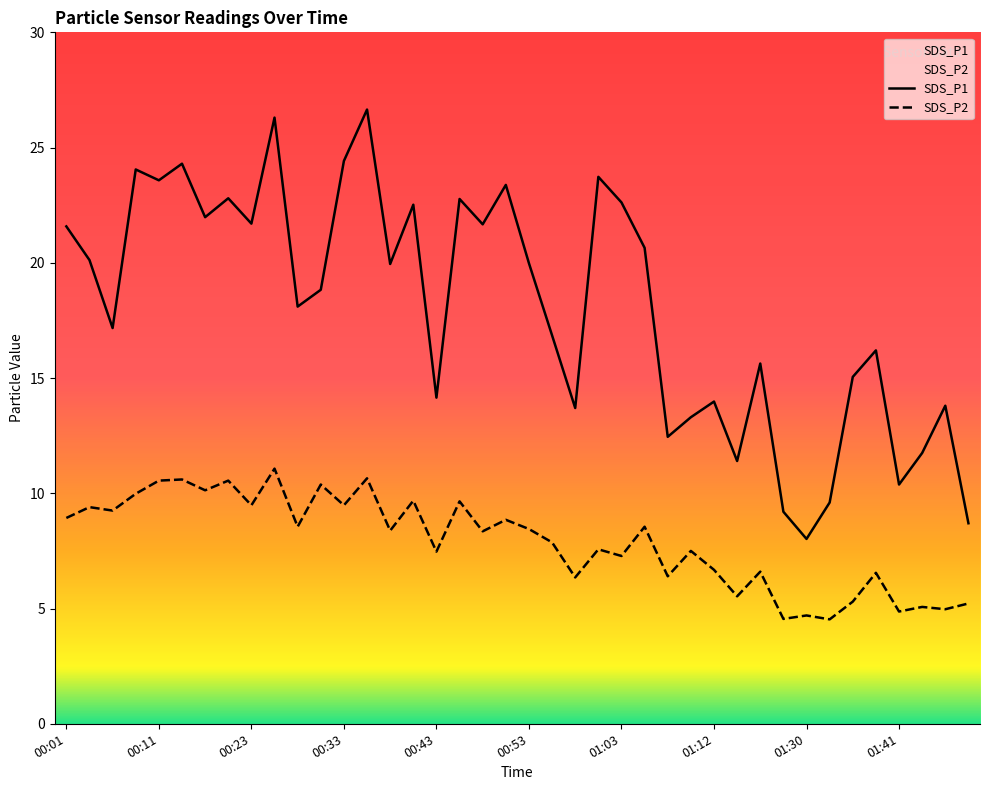

True or false: SDS_P2 and SDS_P1 cross at least once.

False